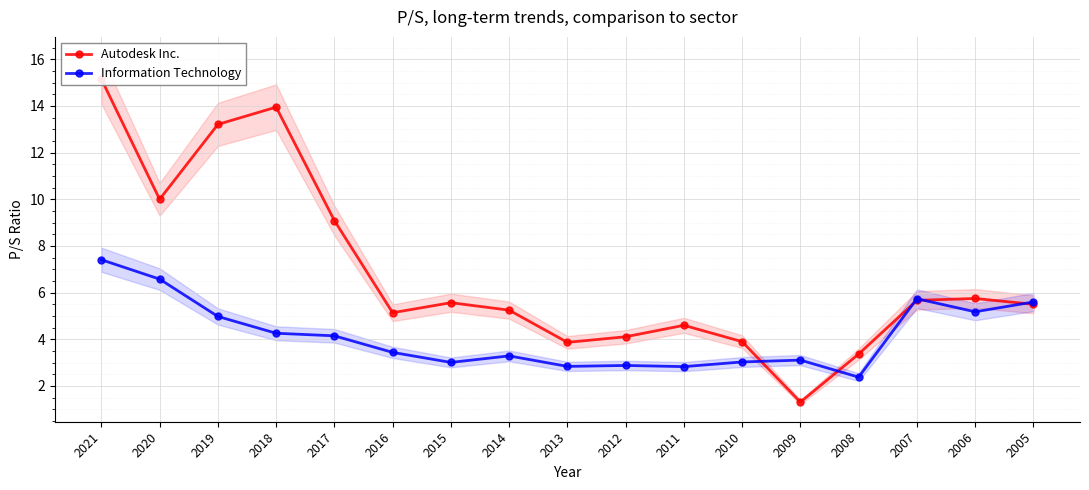

What is the difference between the Information Technology values at 2005 and 2020?

1.0